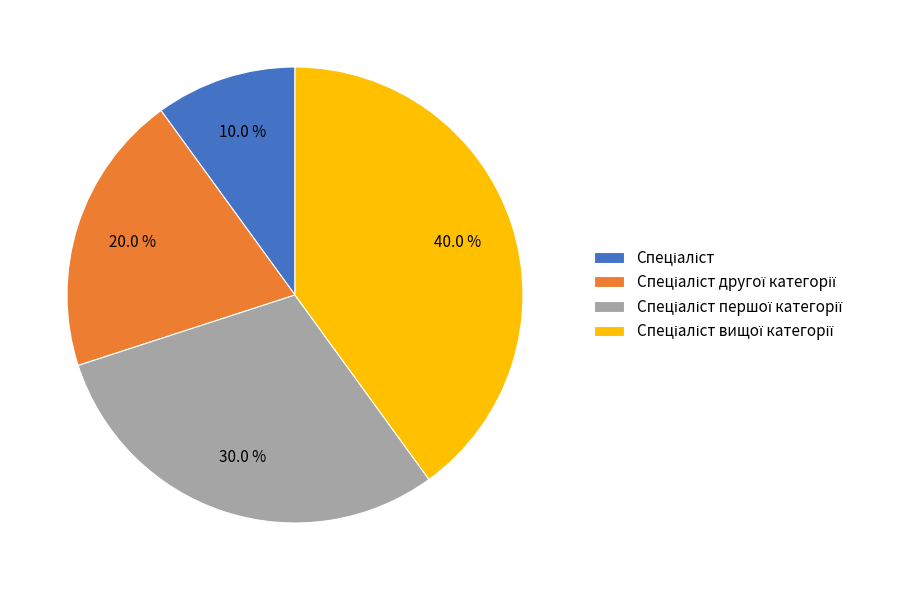

Is there a majority slice in this chart?

No